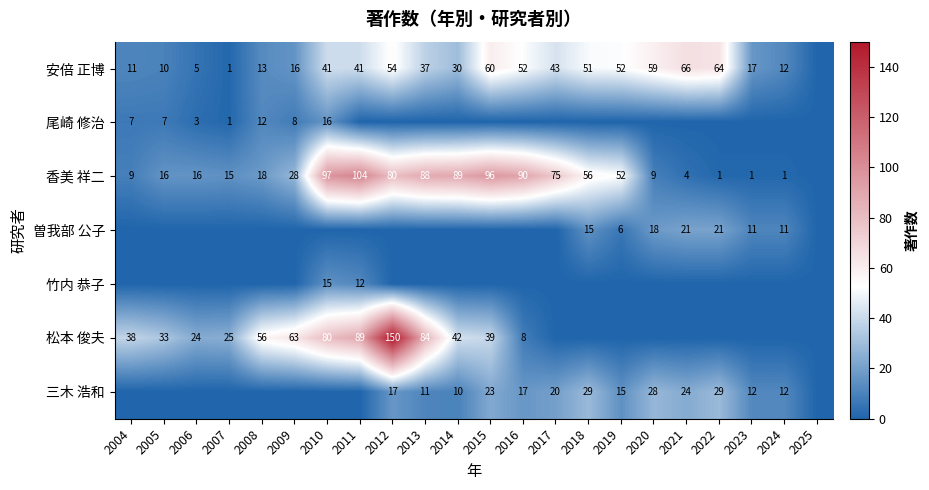

True or false: 香美 祥二 has a value of 56 at 2018.

True